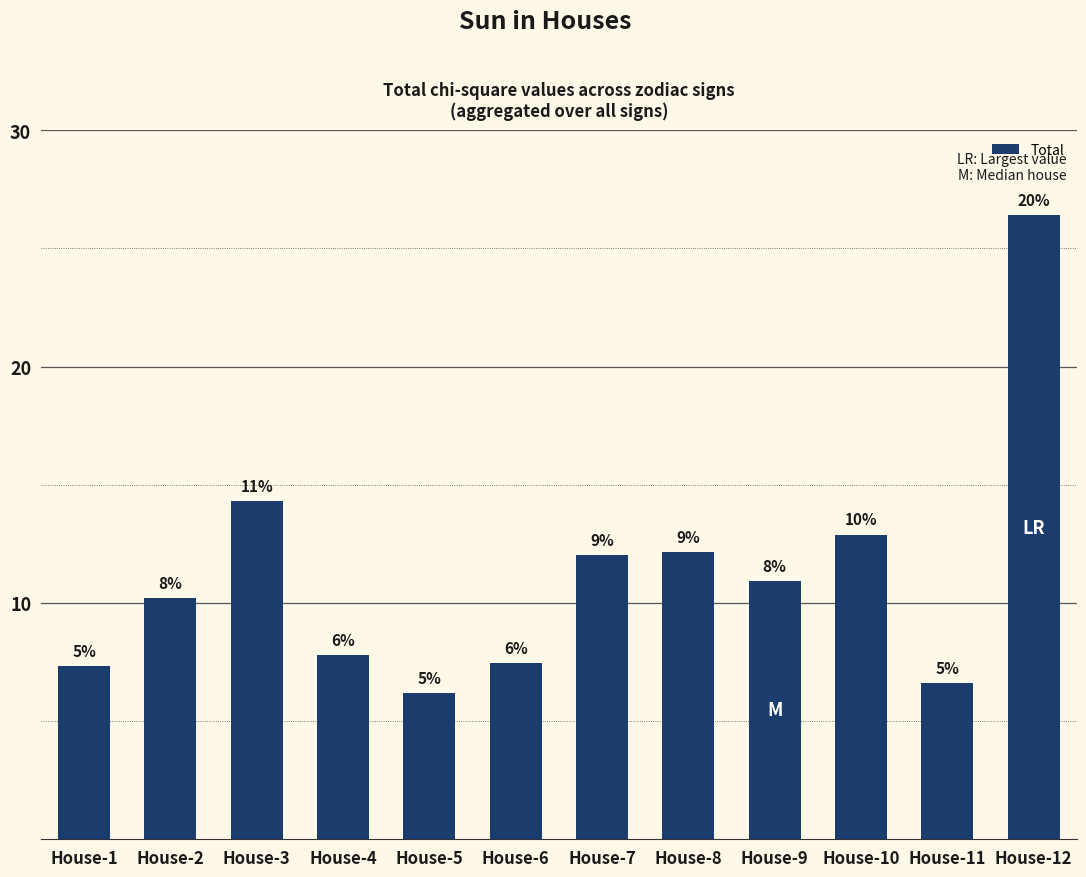

Does the chart contain any negative values?

No